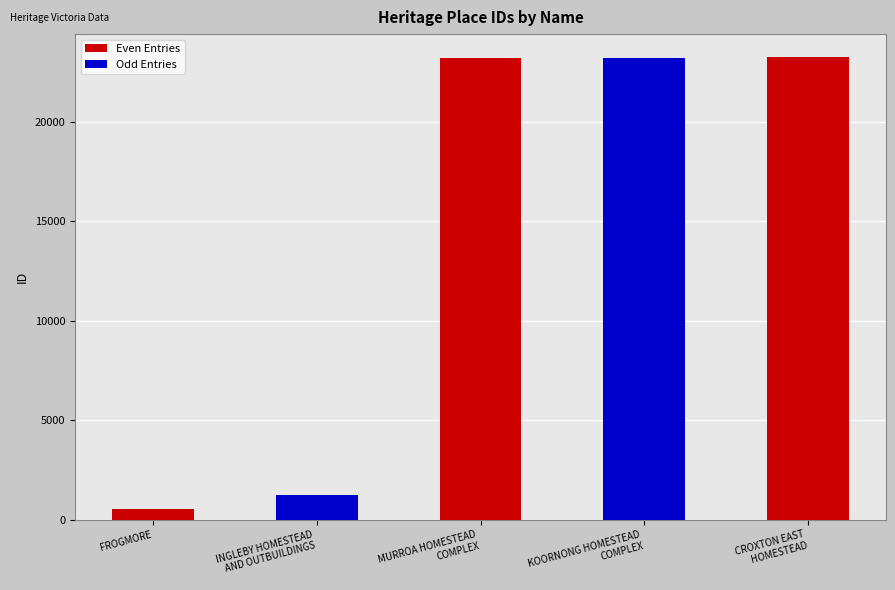

Rank the categories by value from highest to lowest.

CROXTON EAST
HOMESTEAD, KOORNONG HOMESTEAD
COMPLEX, MURROA HOMESTEAD
COMPLEX, INGLEBY HOMESTEAD
AND OUTBUILDINGS, FROGMORE